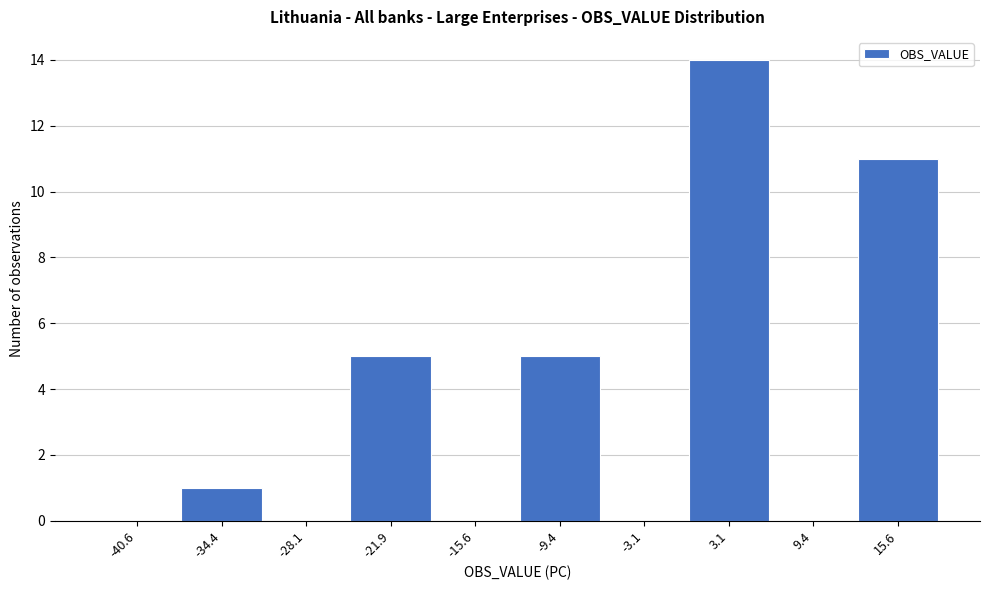

Which range on the x-axis has the tallest bar?

0 to 6